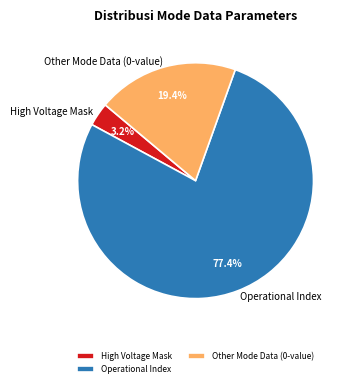

Rank the categories by value from lowest to highest.

High Voltage Mask, Other Mode Data (0-value), Operational Index